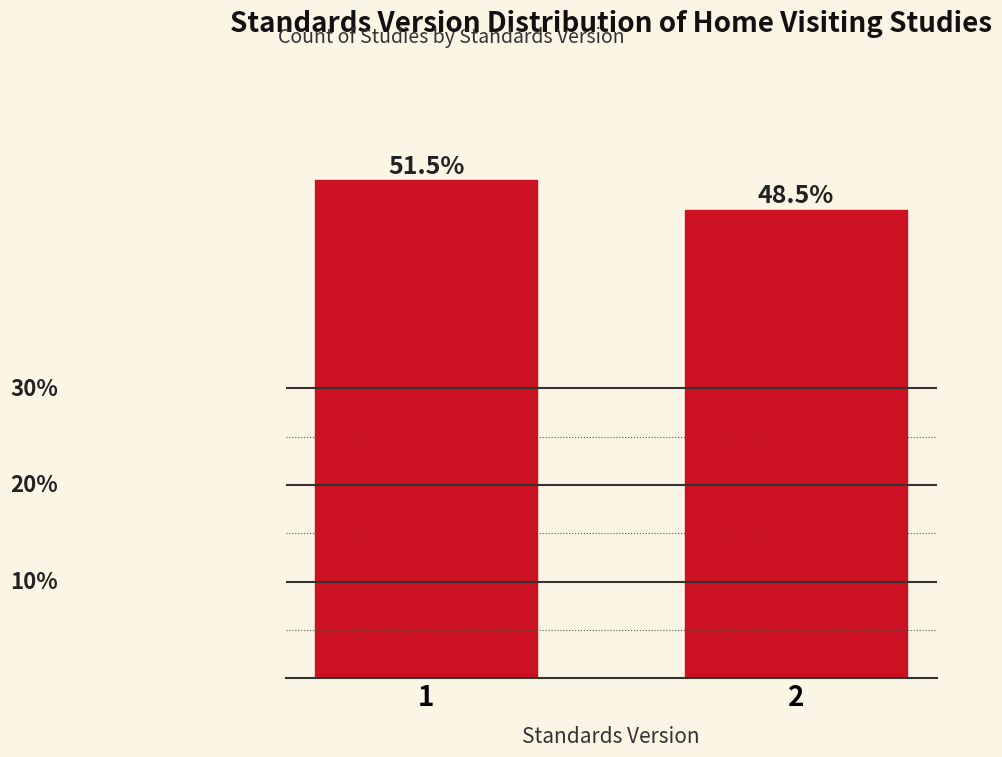

List the labels in order of value, largest first.

1, 2